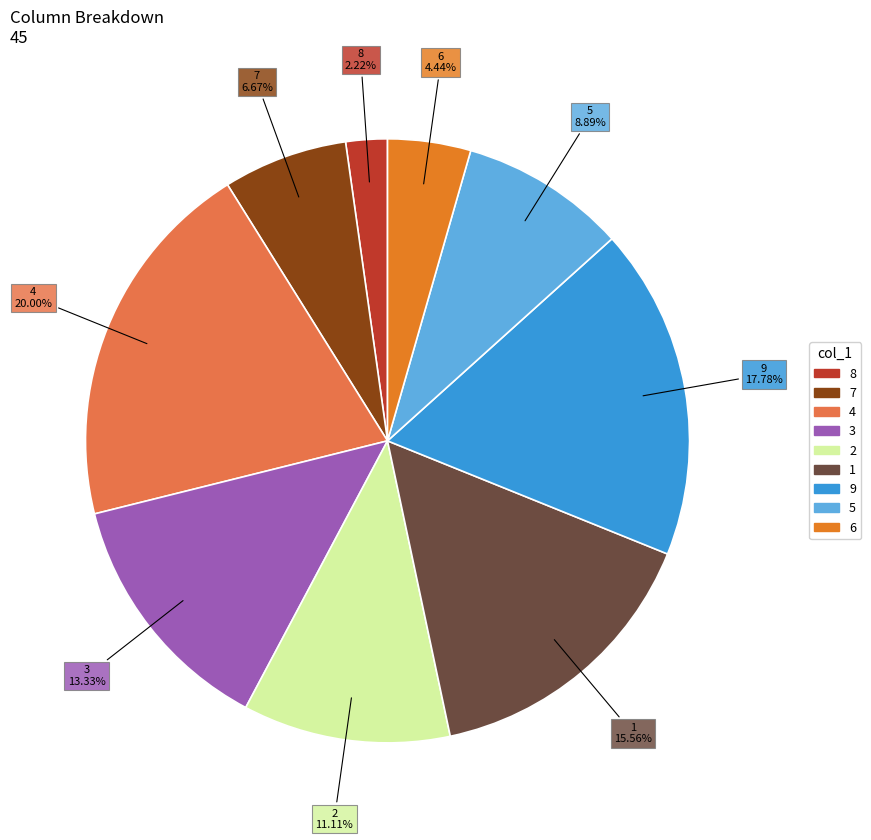

How many slices are in this pie chart?

9